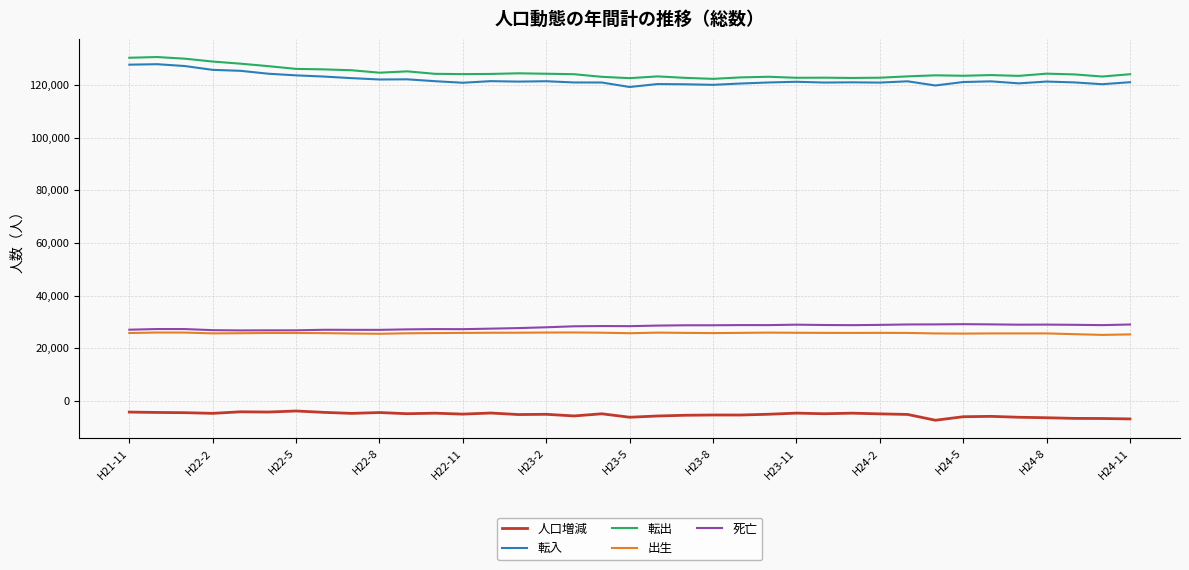

True or false: 人口増減 and 出生 intersect in this chart.

False